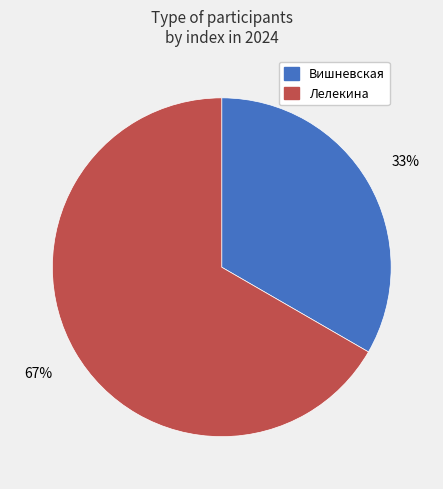

How many slices are in this pie chart?

2